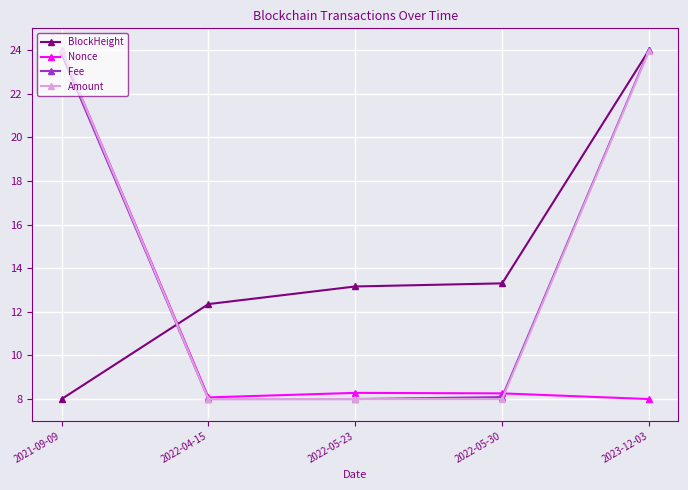

Between 2021-09-09 and 2022-05-23, which series saw the biggest shift?

Amount